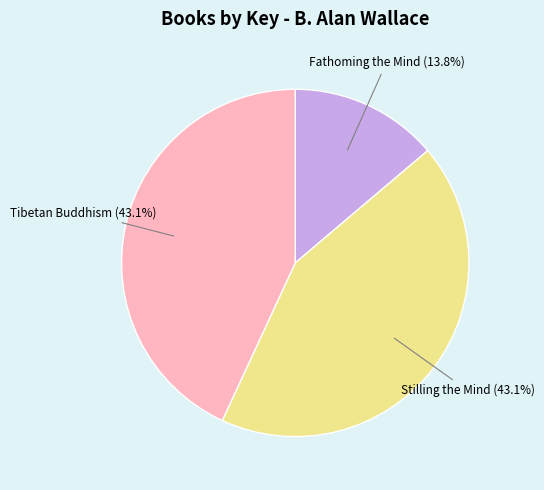

Is there a majority slice in this chart?

No